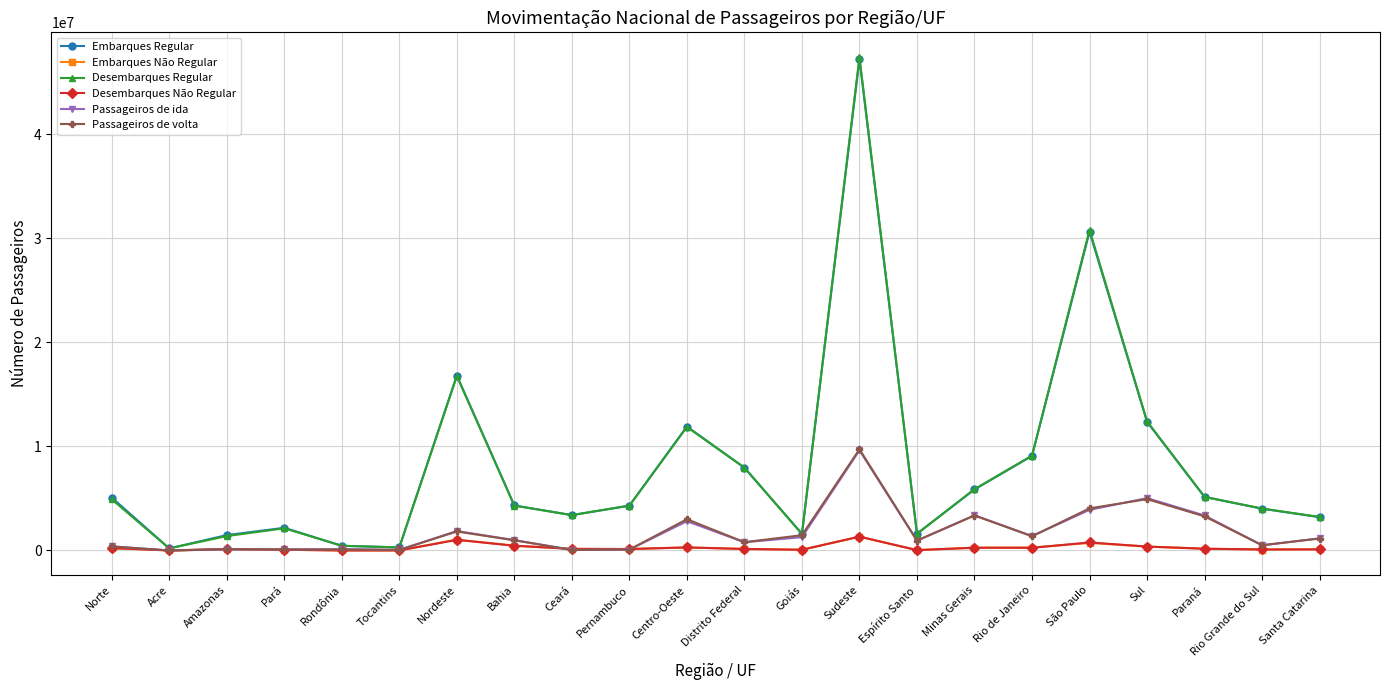

What is the sum of the Passageiros de ida values at Norte and Goiás?

1675294